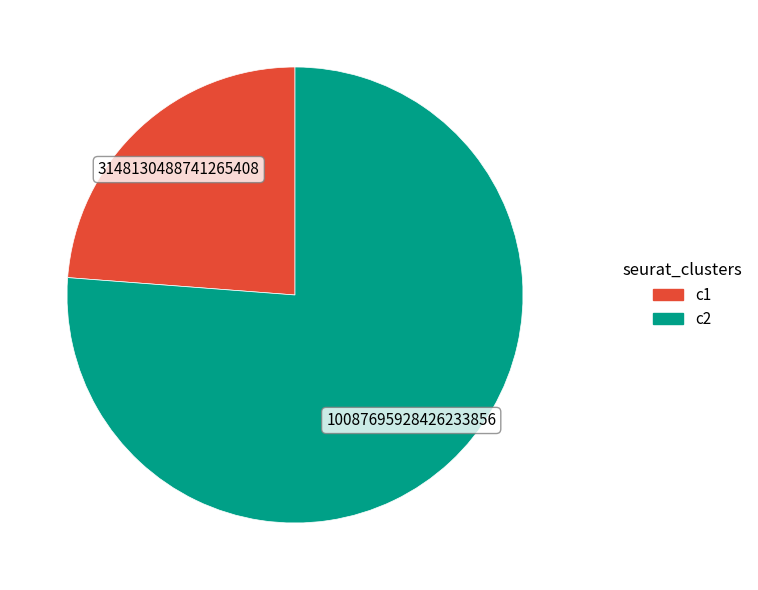

Rank the categories by value from lowest to highest.

c1, c2